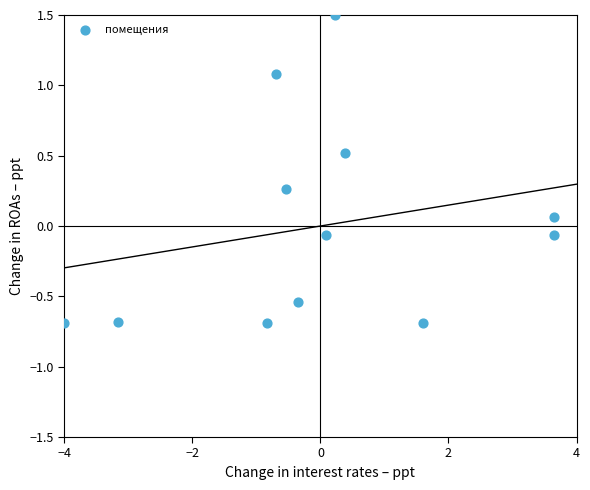

What is the range of X values (max minus min)?

7.6